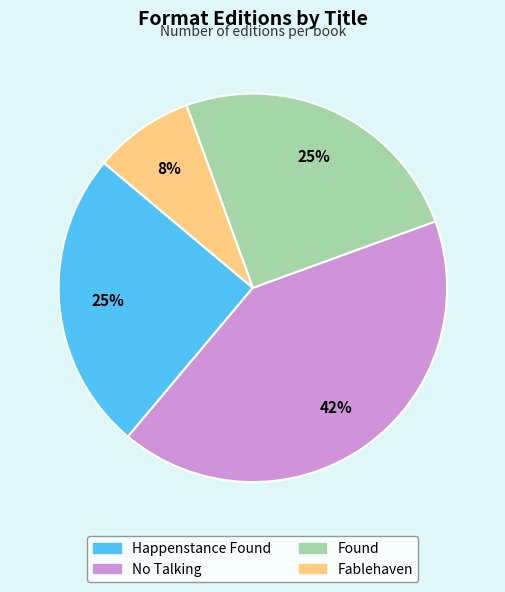

Combined, do No Talking and Found account for over 50%?

Yes